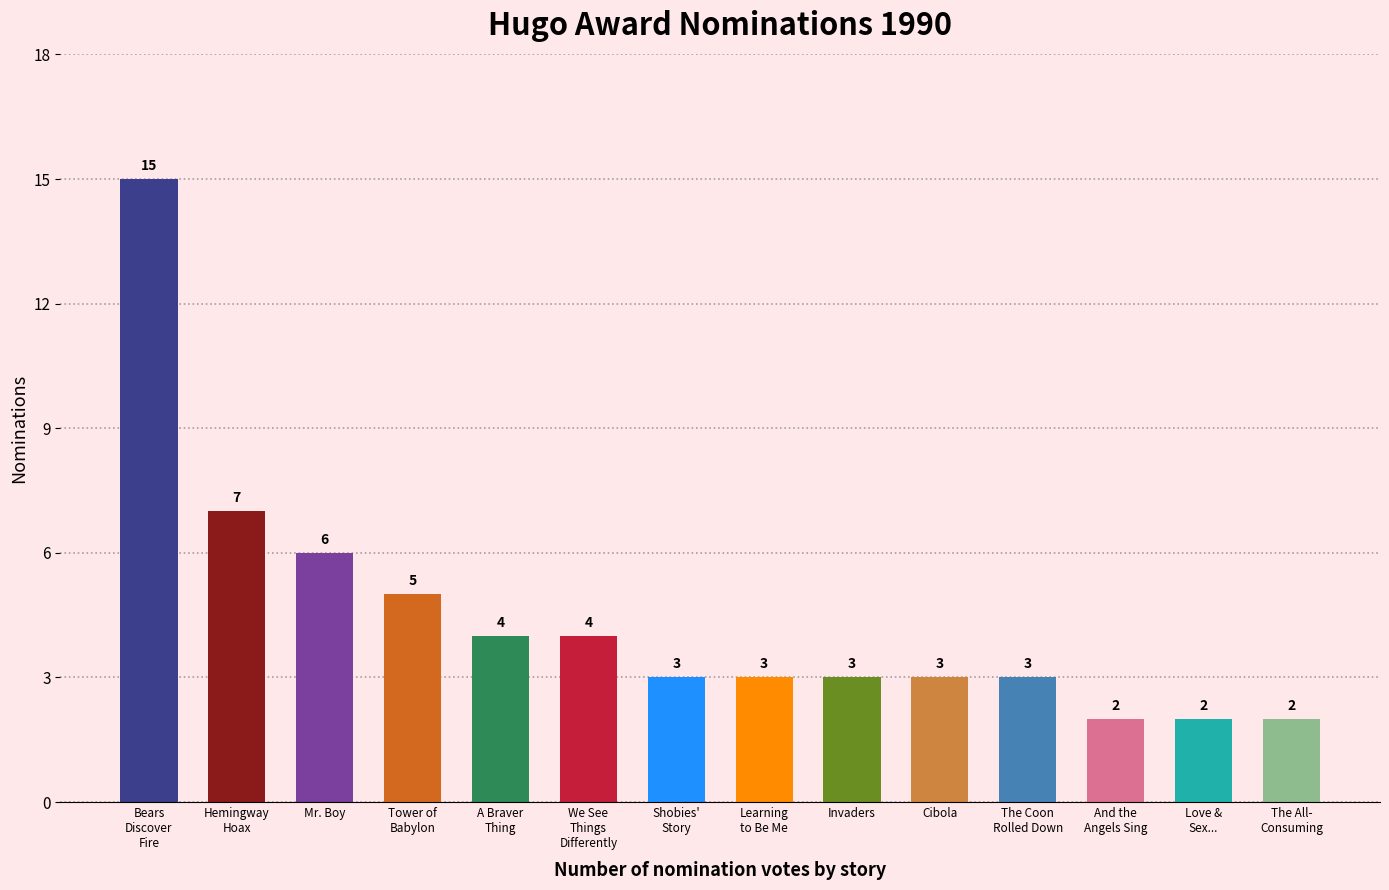

What is the difference between the maximum and minimum values?

13